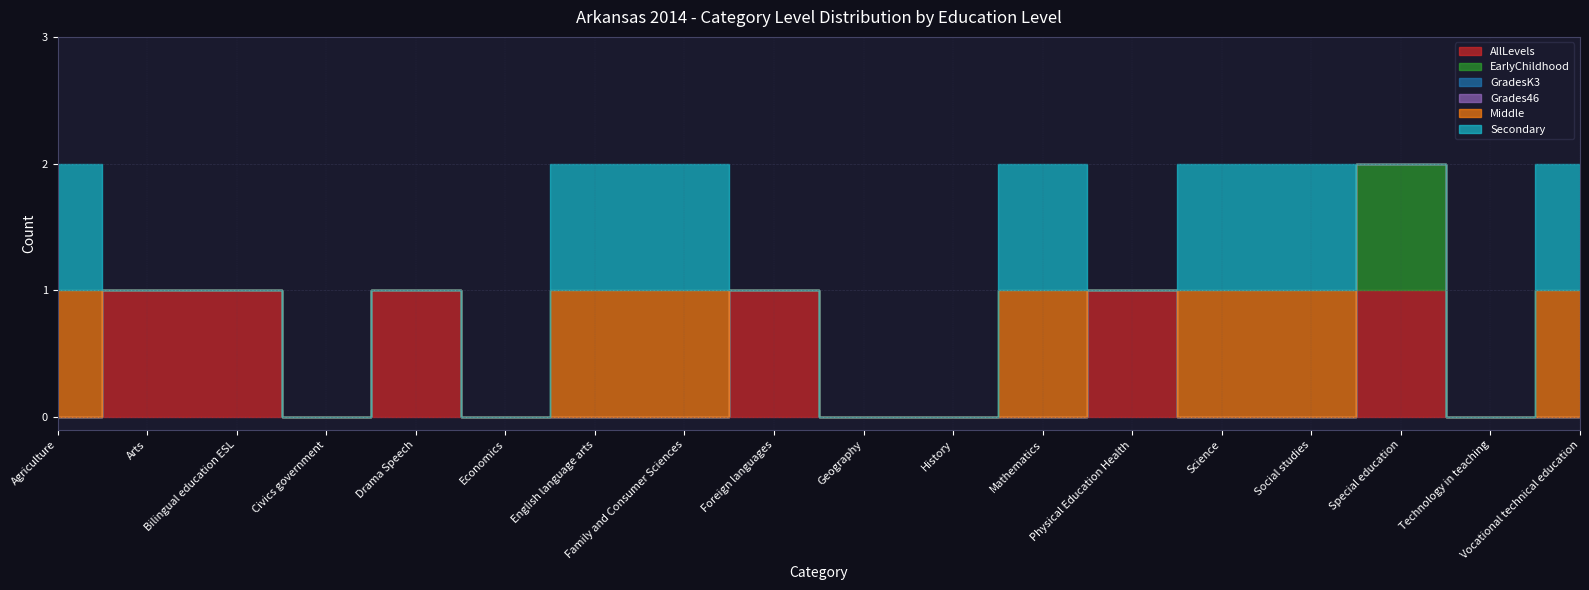

True or false: Middle has a value of 1 at English language arts.

True